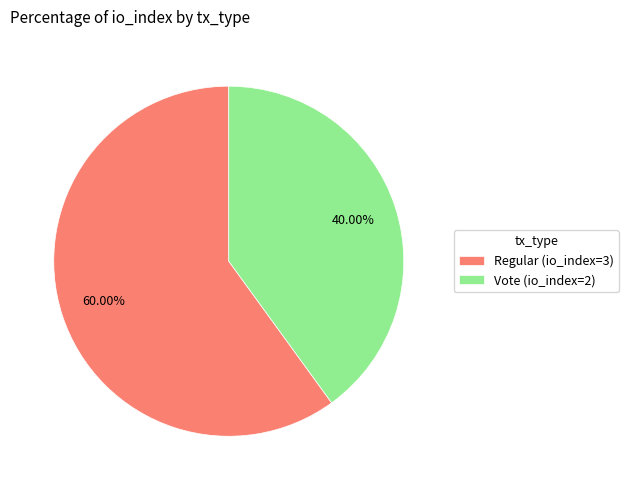

To the nearest percent, what portion does Vote (io_index=2) represent?

40%